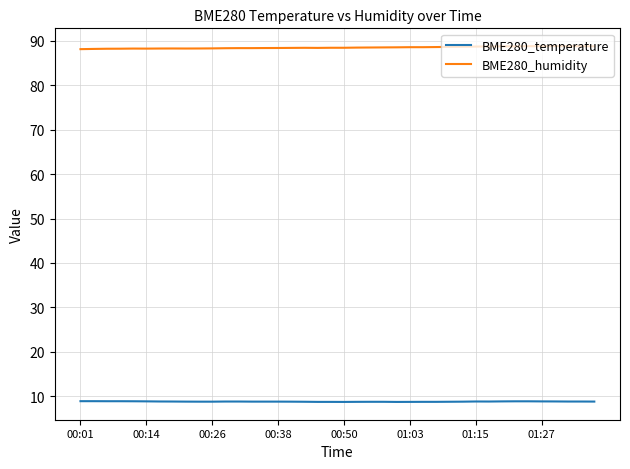

What are all the series names shown in the legend?

BME280_temperature, BME280_humidity